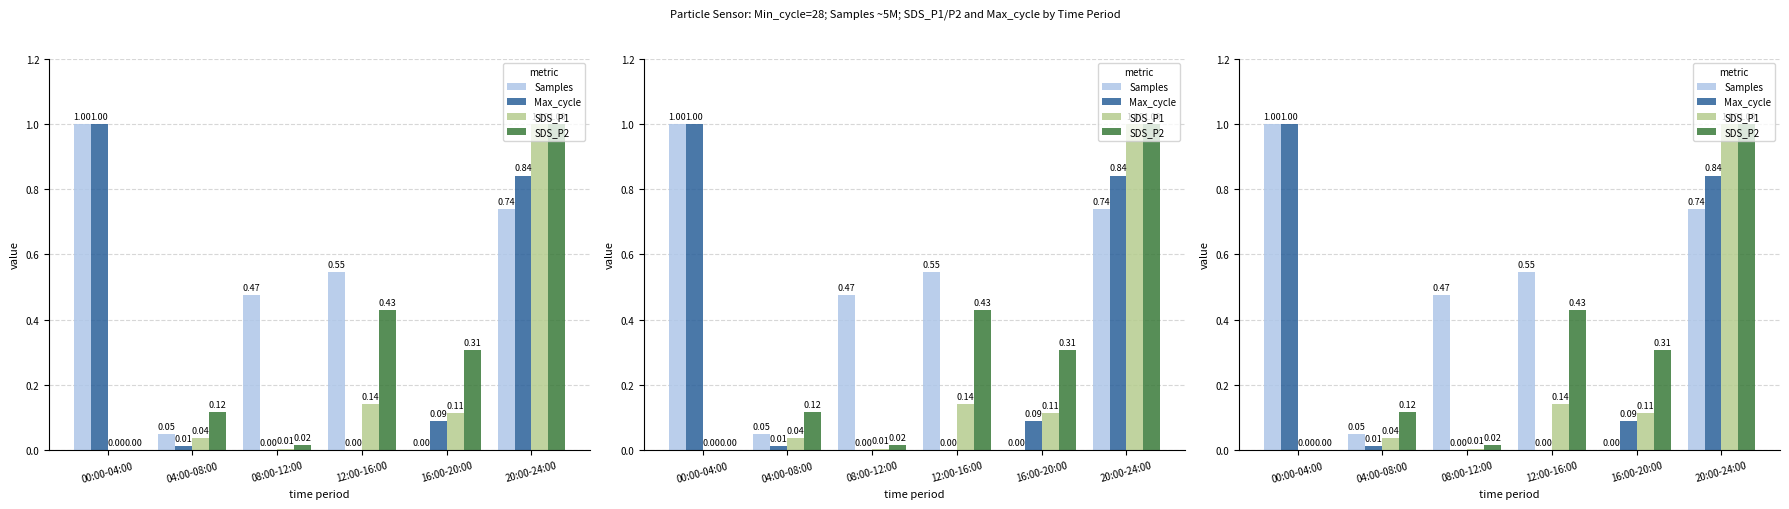

What is the sum of all Samples values?

2.8